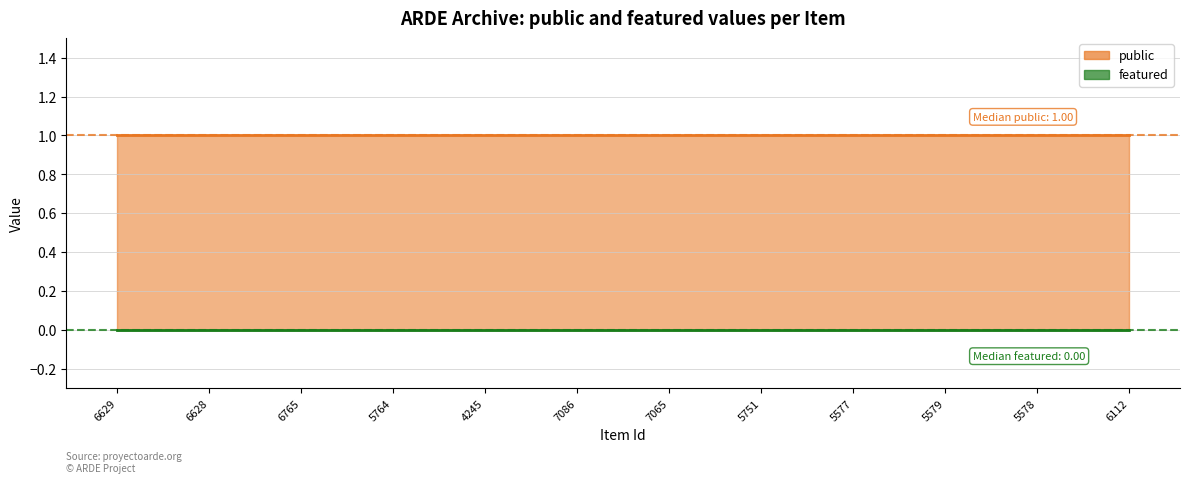

Which series has the largest range (max minus min)?

public